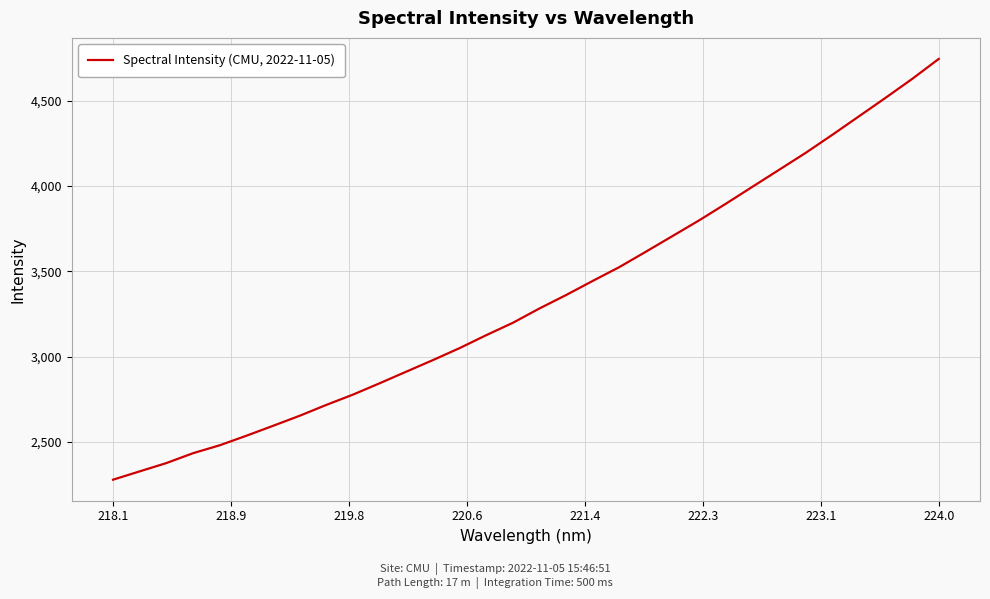

What is the difference between the maximum and second lowest values?

2416.1